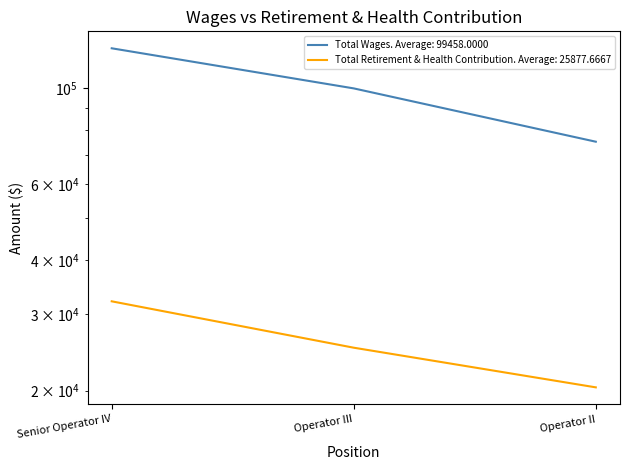

The value of Total Wages at Operator II is 123146. True or false?

False